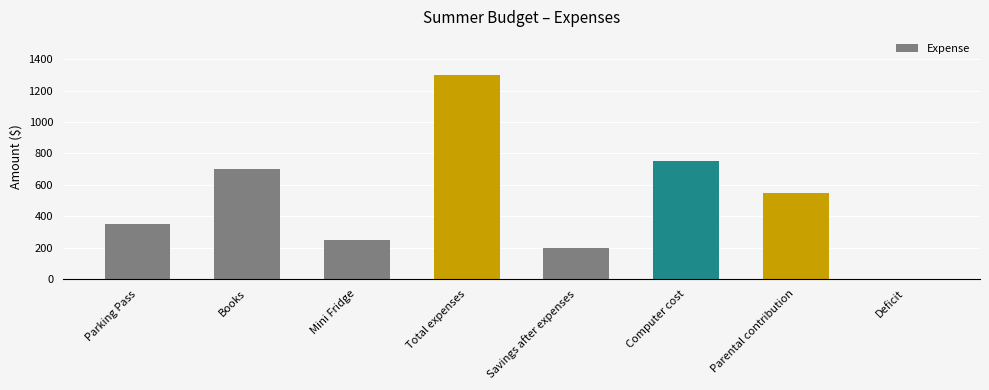

Which category has the highest value across all series?

Total expenses